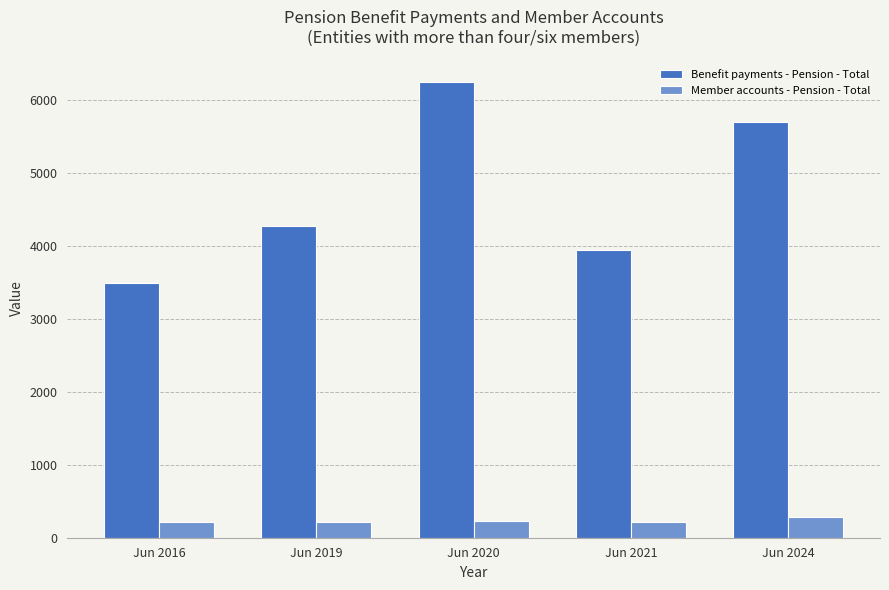

Which series changed the most between Jun 2016 and Jun 2020?

Benefit payments - Pension - Total